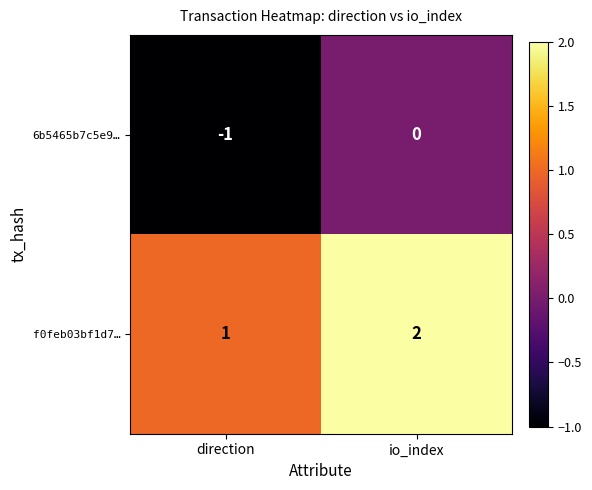

Reading right to left, extract all data points from this chart.

6b5465b7c5e9…: io_index=0	direction=-1
f0feb03bf1d7…: io_index=2	direction=1